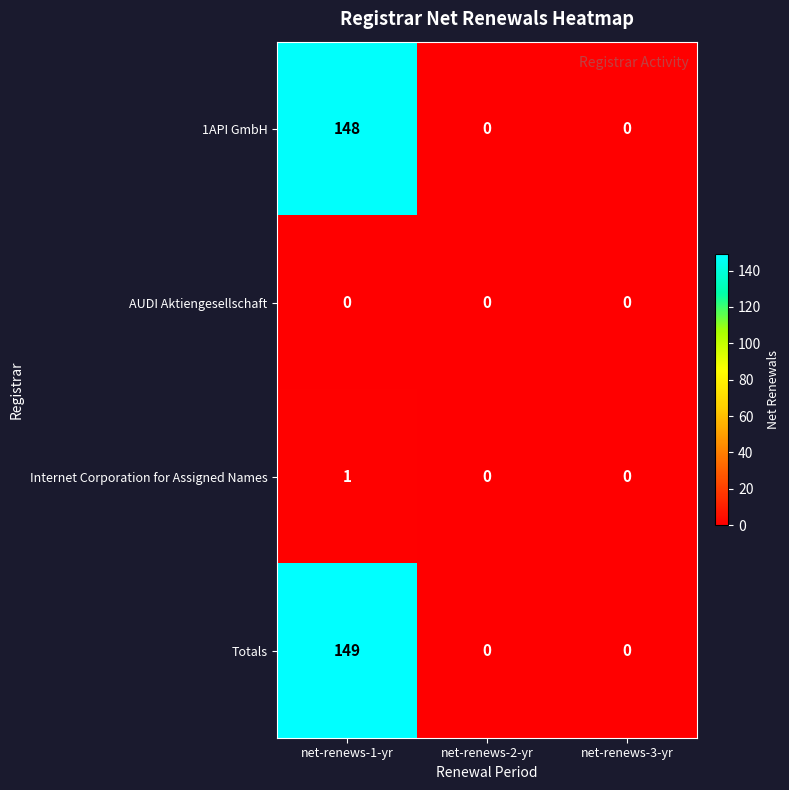

Which series changed the most between net-renews-1-yr and net-renews-3-yr?

Totals